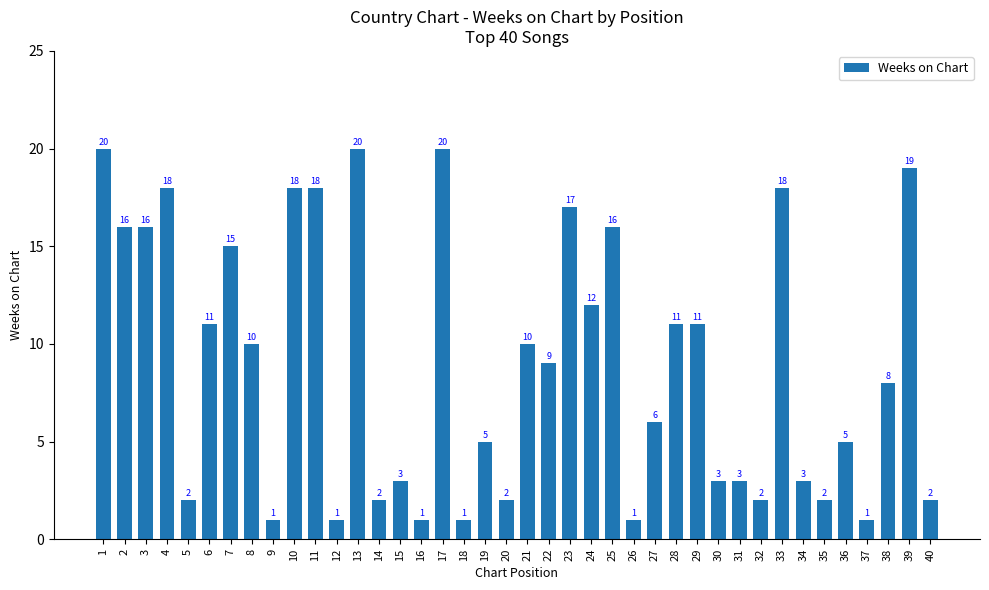

What is the minimum value shown in the chart?

1